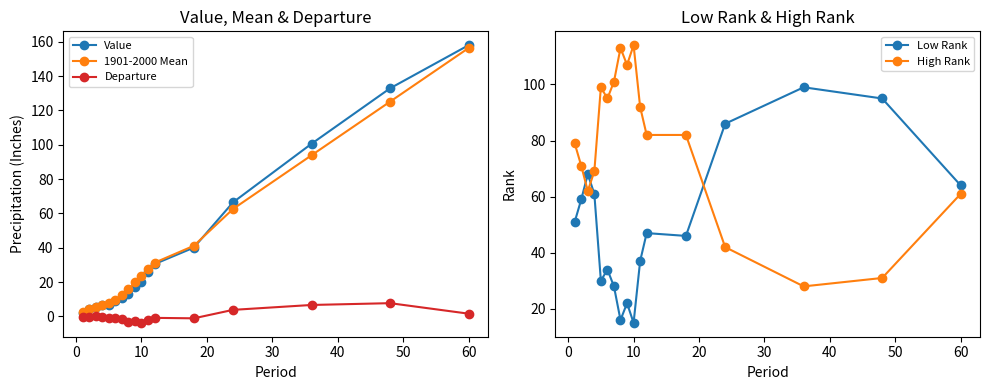

How many data points does each series have?

17